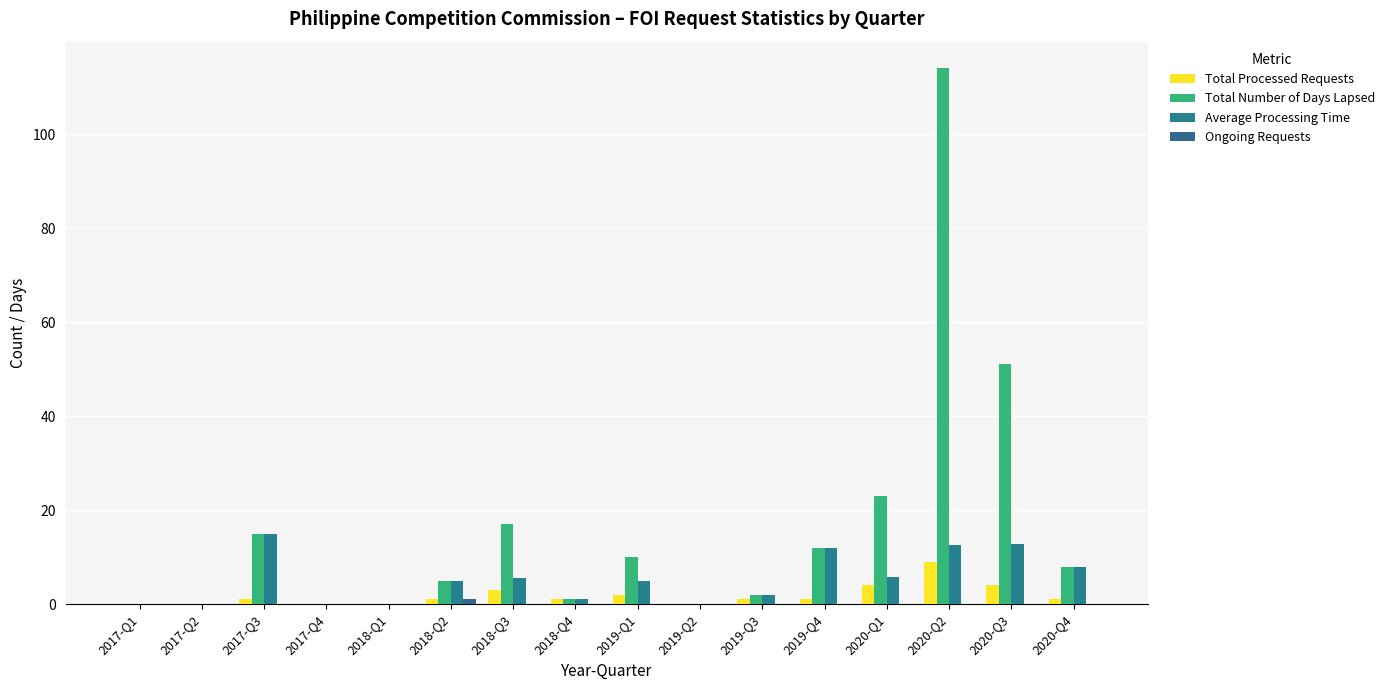

What is the average value of the Total Processed Requests series?

1.8